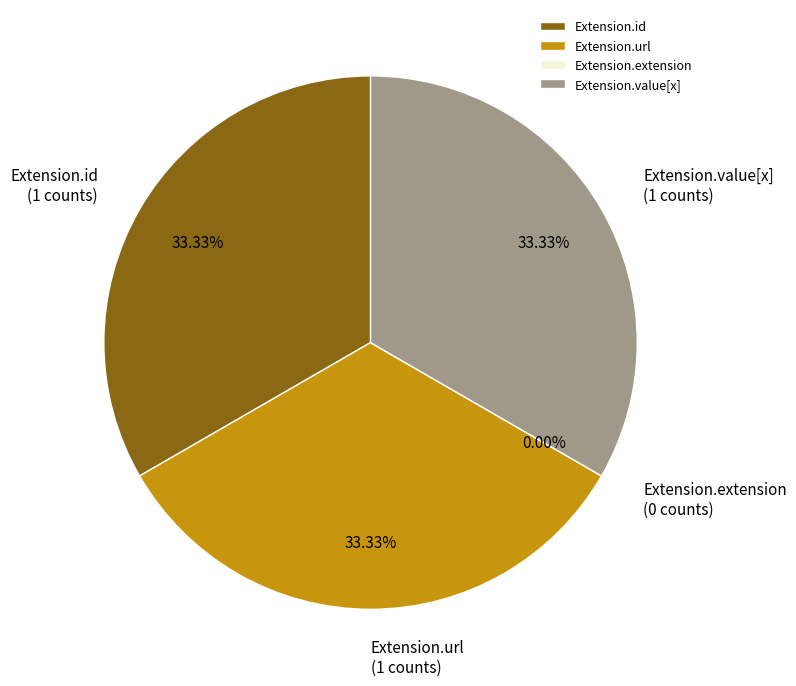

To the nearest percent, what is the average slice percentage?

25%